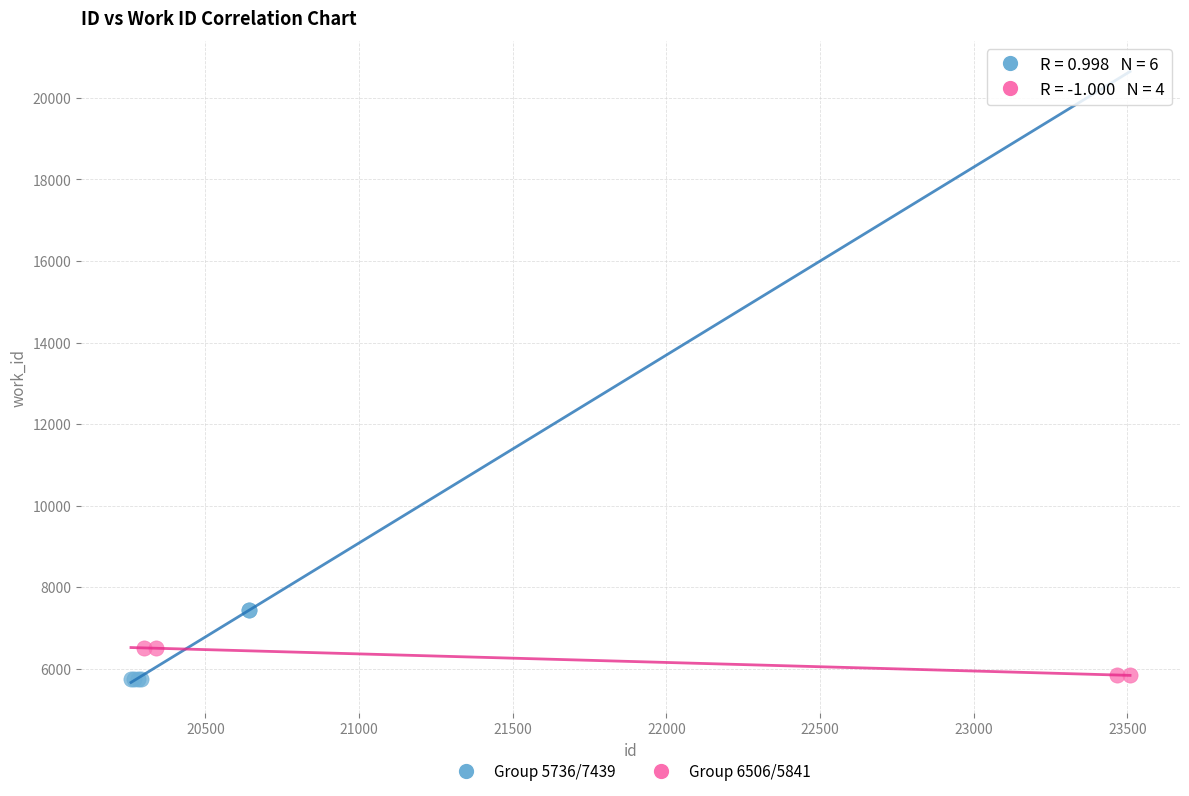

Which series has the widest spread of Y values?

Group 5736/7439